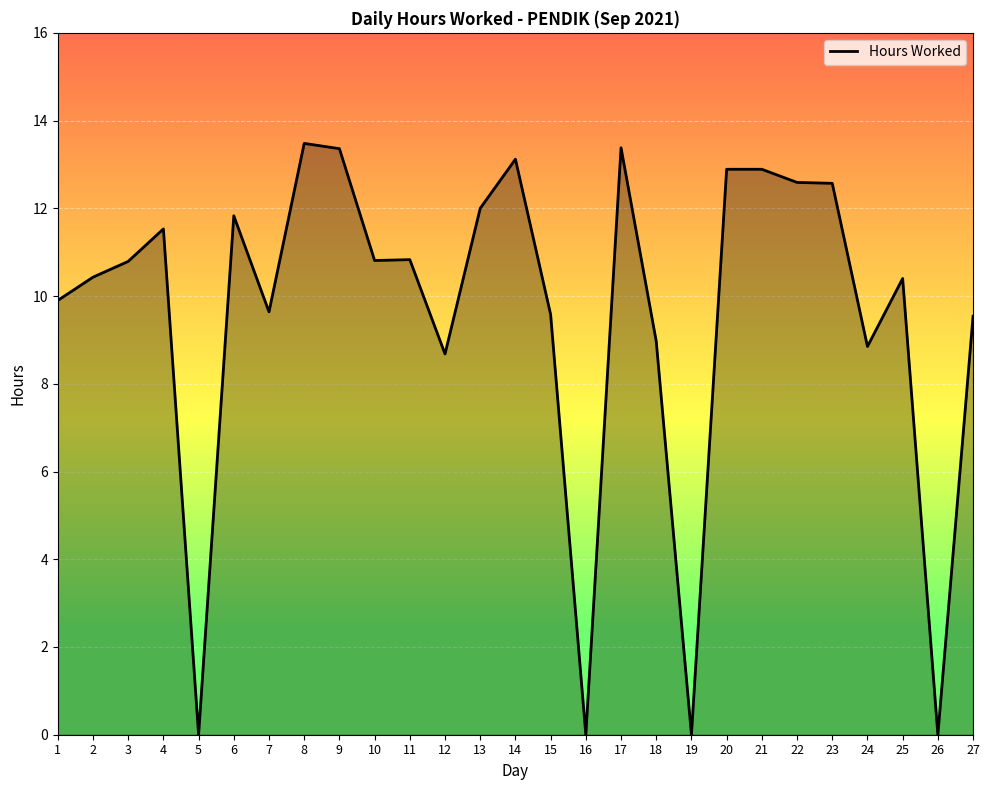

What is the change in value from 1 to 21?

+3.0